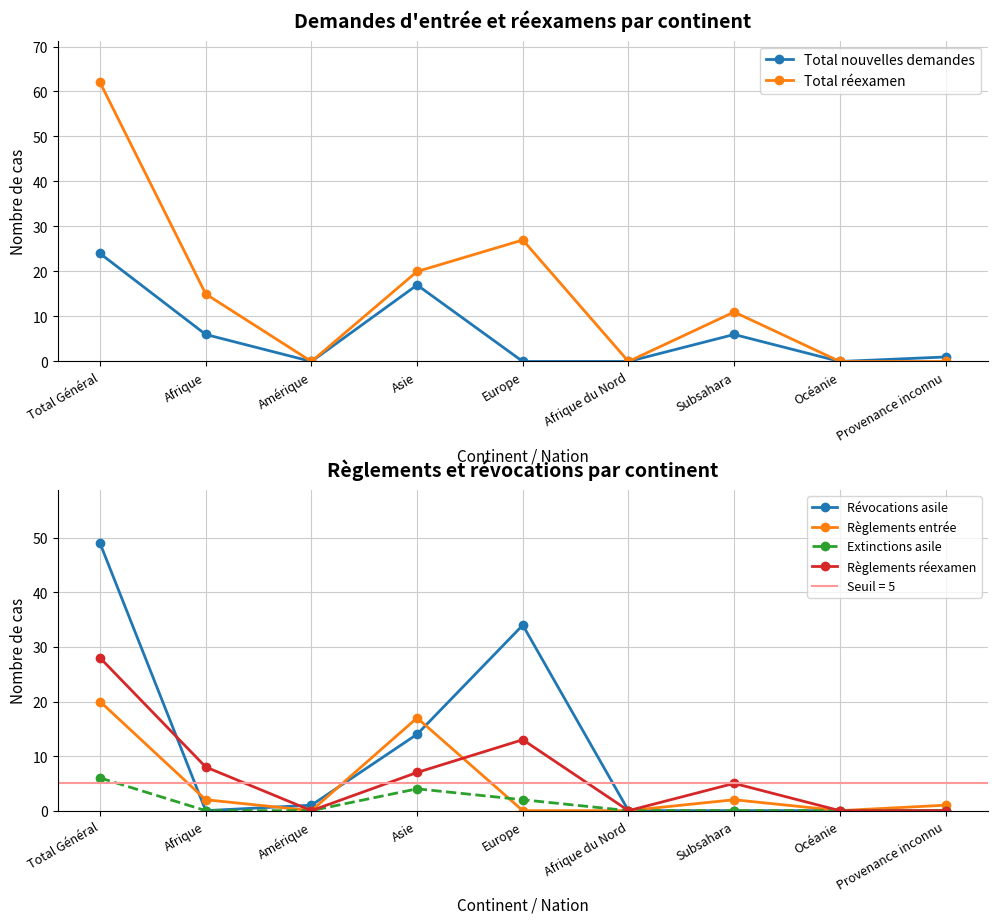

Reading left to right, list all the values displayed in this chart.

Total nouvelles demandes: Total Général=24	Afrique=6	Amérique=0	Asie=17	Europe=0	Afrique du Nord=0	Subsahara=6	Océanie=0	Provenance inconnu=1
Total réexamen: Total Général=62	Afrique=15	Amérique=0	Asie=20	Europe=27	Afrique du Nord=0	Subsahara=11	Océanie=0	Provenance inconnu=0
Révocations asile: Total Général=49	Afrique=0	Amérique=1	Asie=14	Europe=34	Afrique du Nord=0	Subsahara=0	Océanie=0	Provenance inconnu=0
Règlements entrée: Total Général=20	Afrique=2	Amérique=0	Asie=17	Europe=0	Afrique du Nord=0	Subsahara=2	Océanie=0	Provenance inconnu=1
Extinctions asile: Total Général=6	Afrique=0	Amérique=0	Asie=4	Europe=2	Afrique du Nord=0	Subsahara=0	Océanie=0	Provenance inconnu=0
Règlements réexamen: Total Général=28	Afrique=8	Amérique=0	Asie=7	Europe=13	Afrique du Nord=0	Subsahara=5	Océanie=0	Provenance inconnu=0